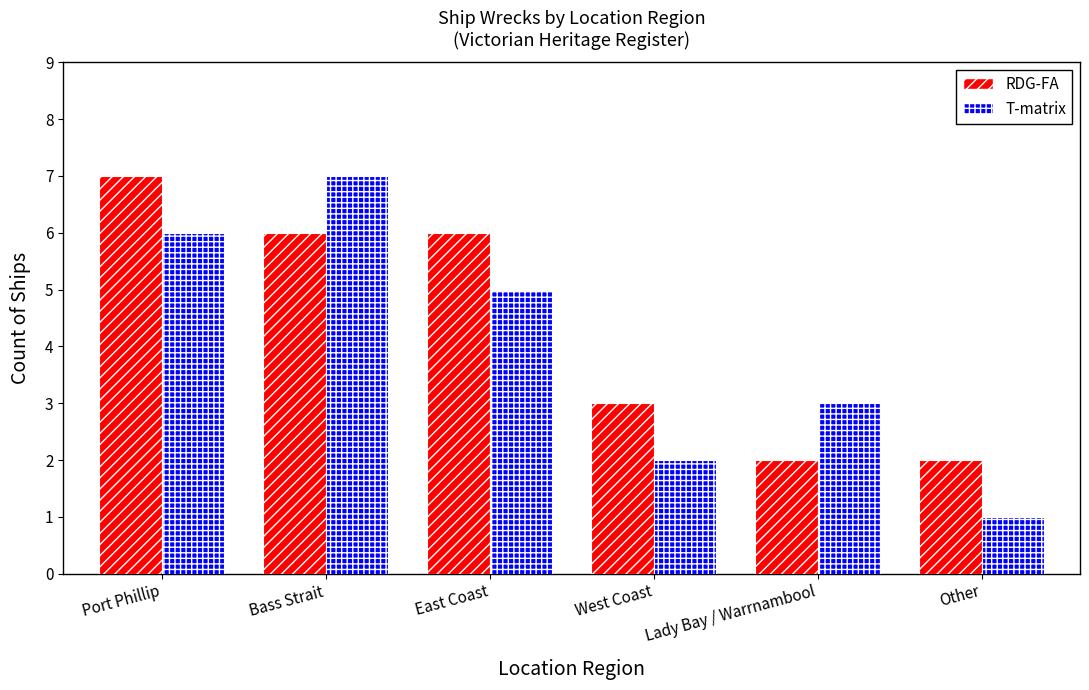

Count the RDG-FA values in the range 2 to 6.

5